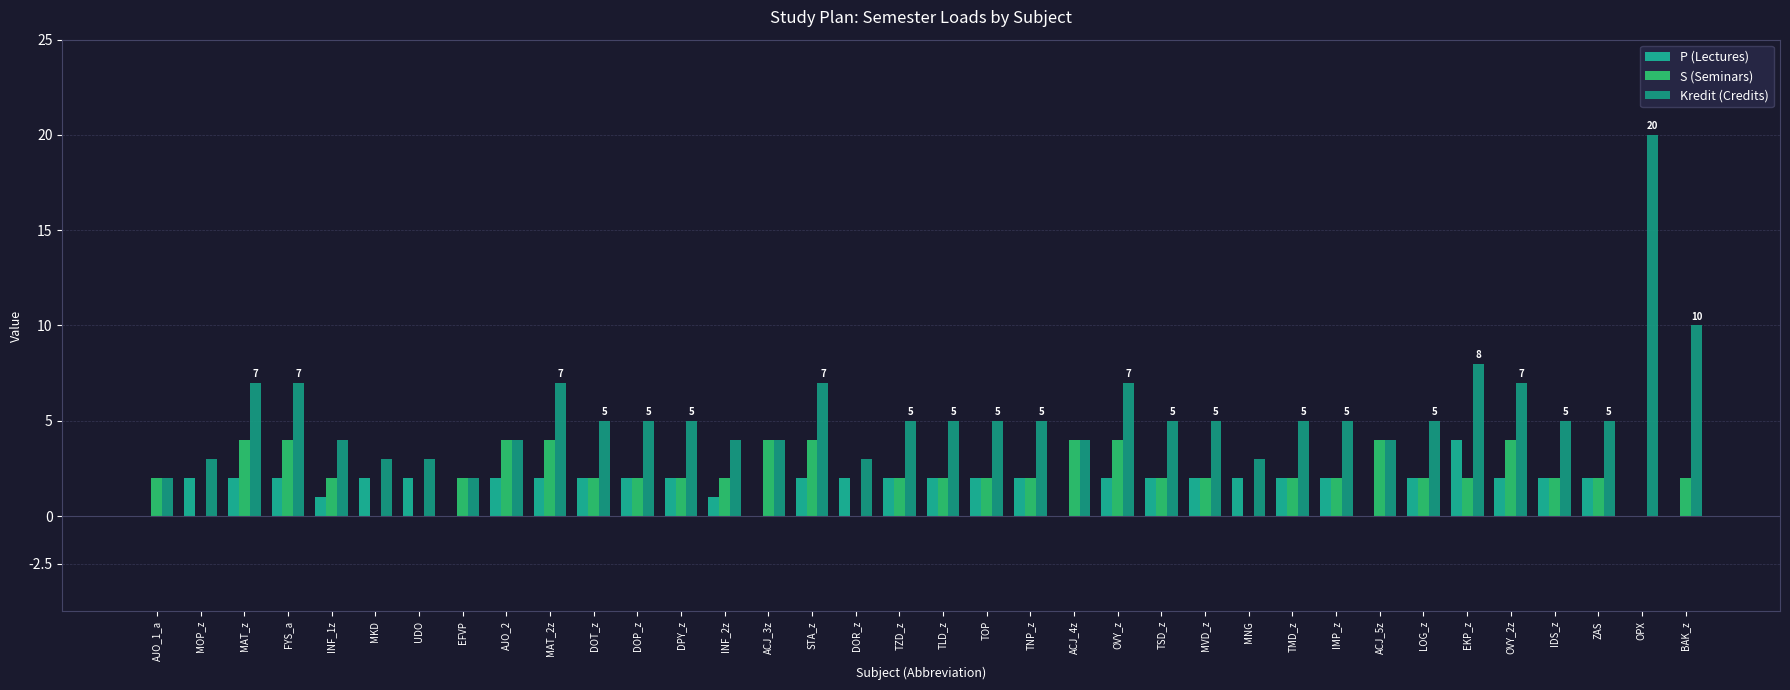

How many distinct data groups are displayed?

3